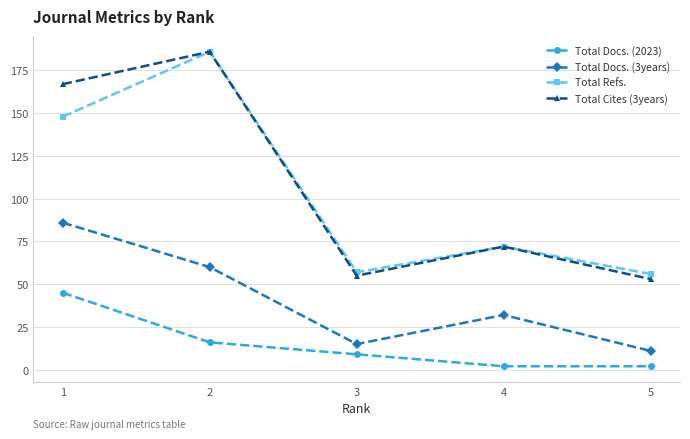

What is the sum of the Total Docs. (2023) values at 2 and 5?

18